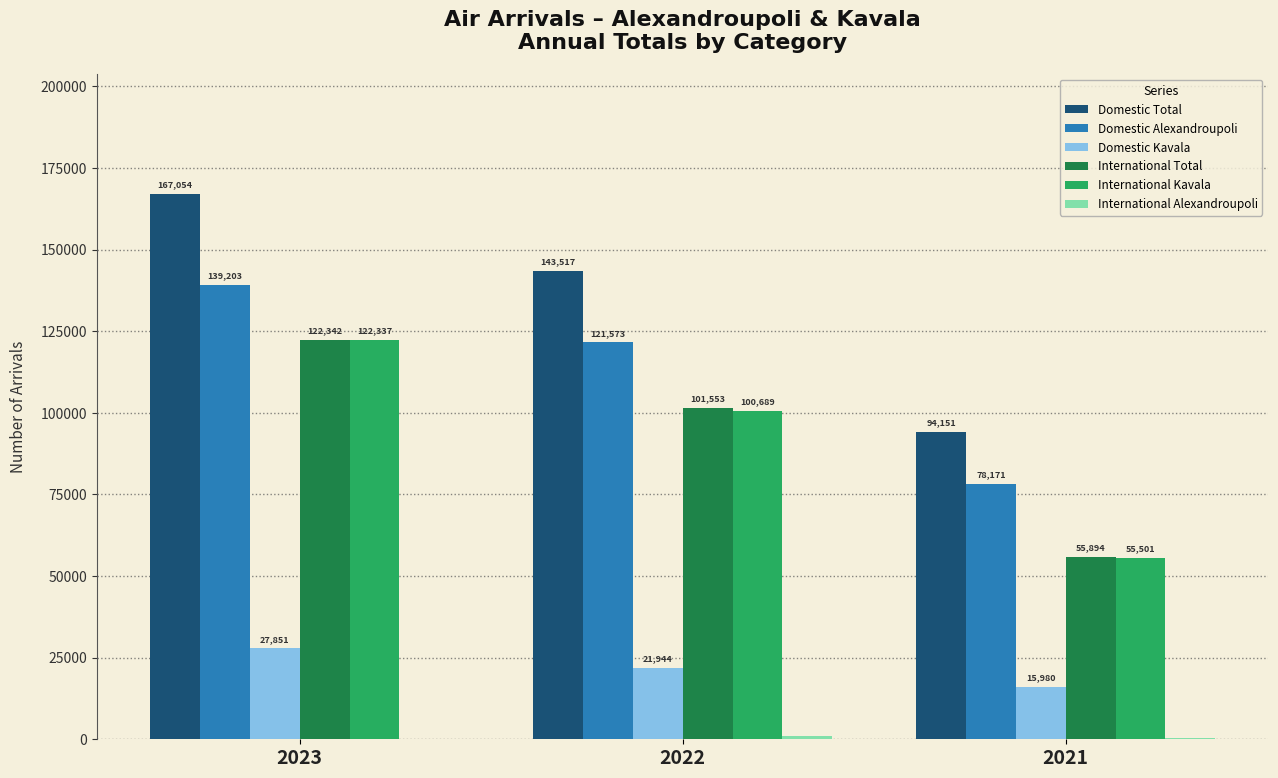

What is the difference between the International Total values at 2021 and 2023?

66448